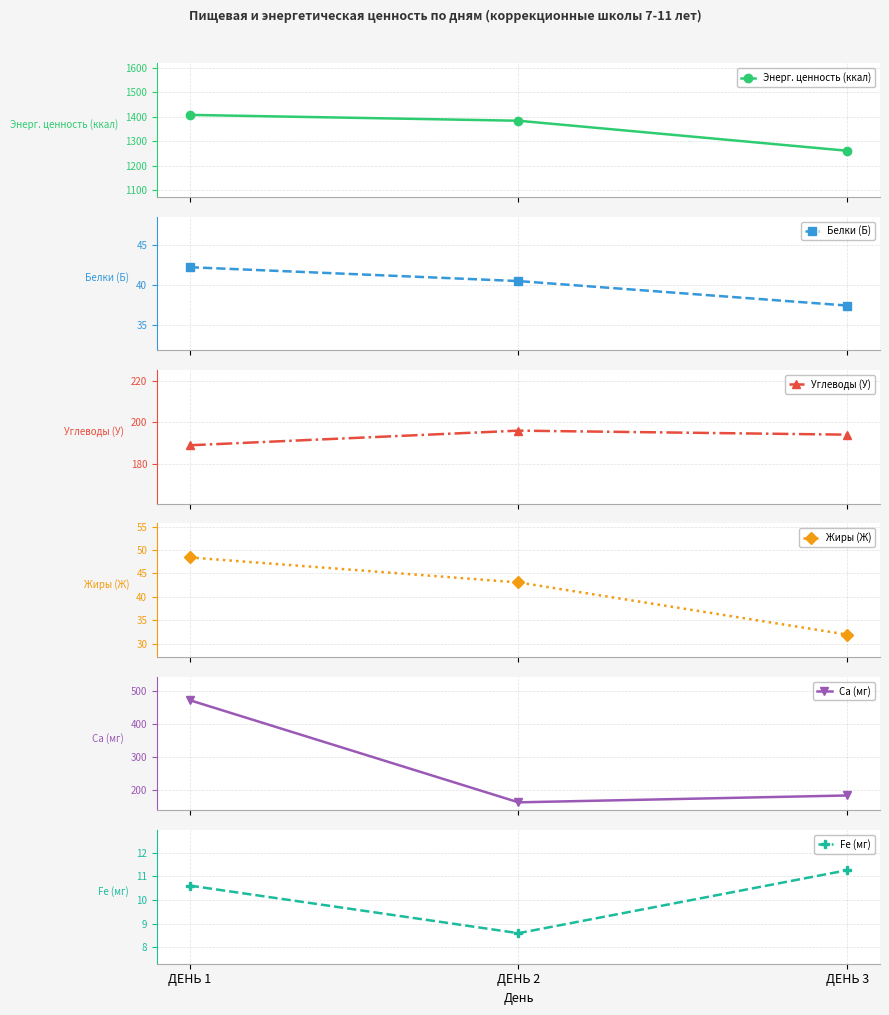

How many values in the Белки (Б) series are below 40?

1